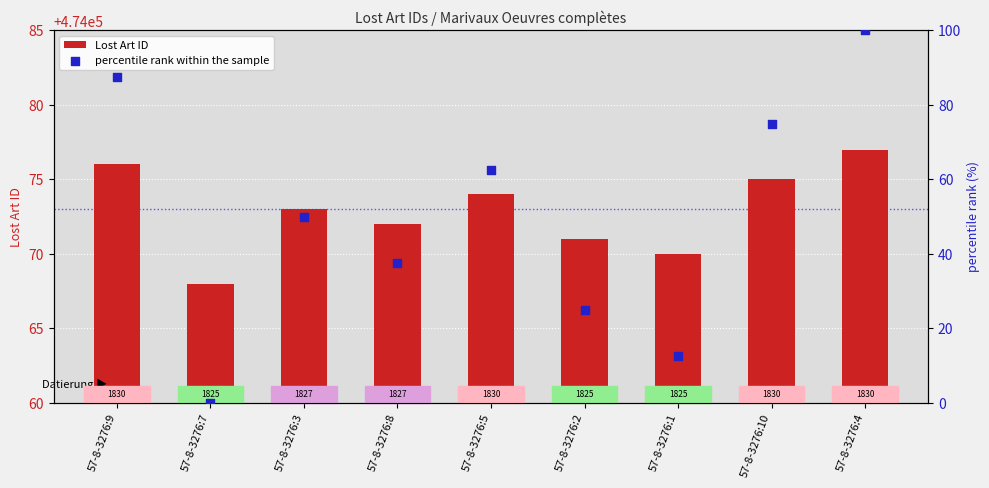

At which category is the sum across all series the highest?

57-8-3276:4